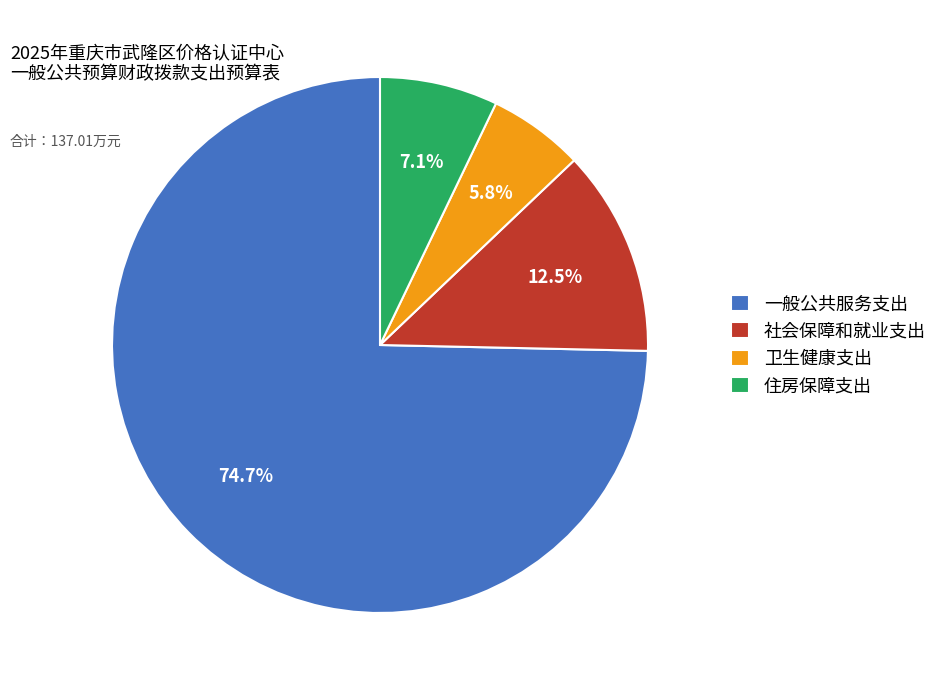

True or false: 住房保障支出 accounts for 14% of the total.

False